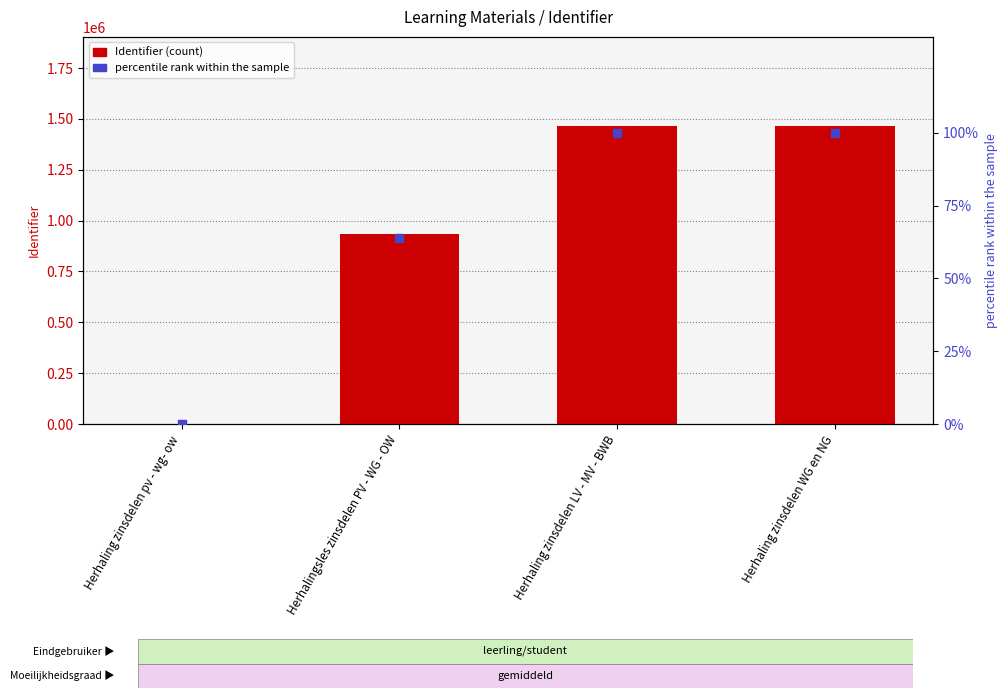

Is the value of percentile rank within the sample at Herhaling zinsdelen pv - wg- ow greater than the value of Identifier at Herhaling zinsdelen pv - wg- ow?

No